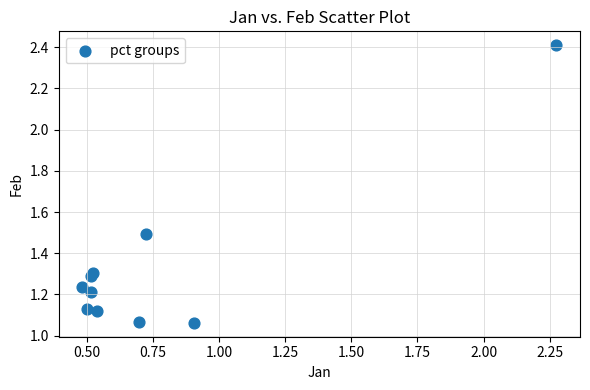

What is the average X value?

0.8